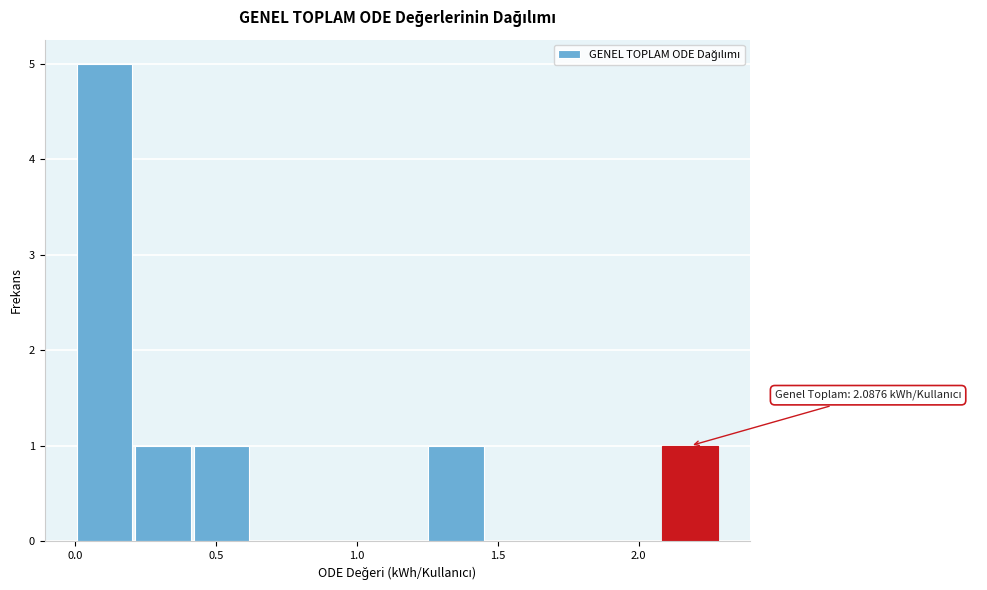

Which range on the x-axis has the tallest bar?

0.00 to 0.20